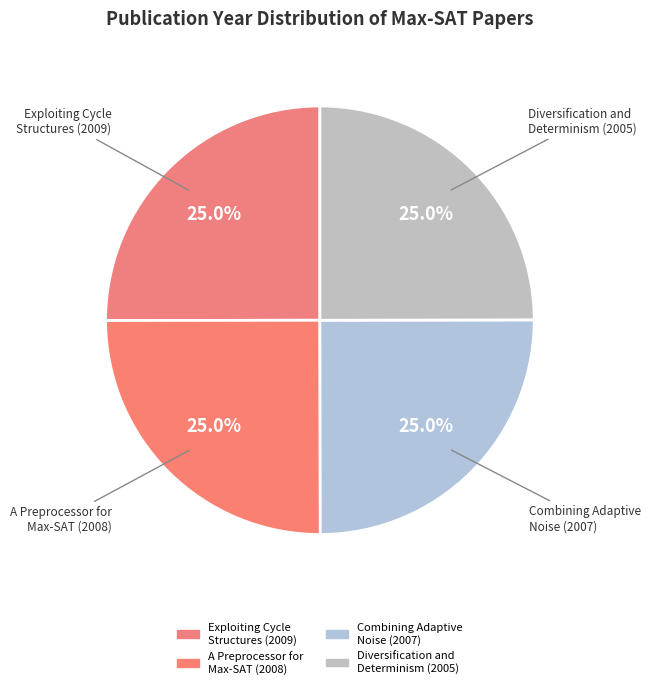

Approximately how many times larger is the value at Exploiting Cycle Structures (2009) compared to Diversification and Determinism (2005)?

1.0